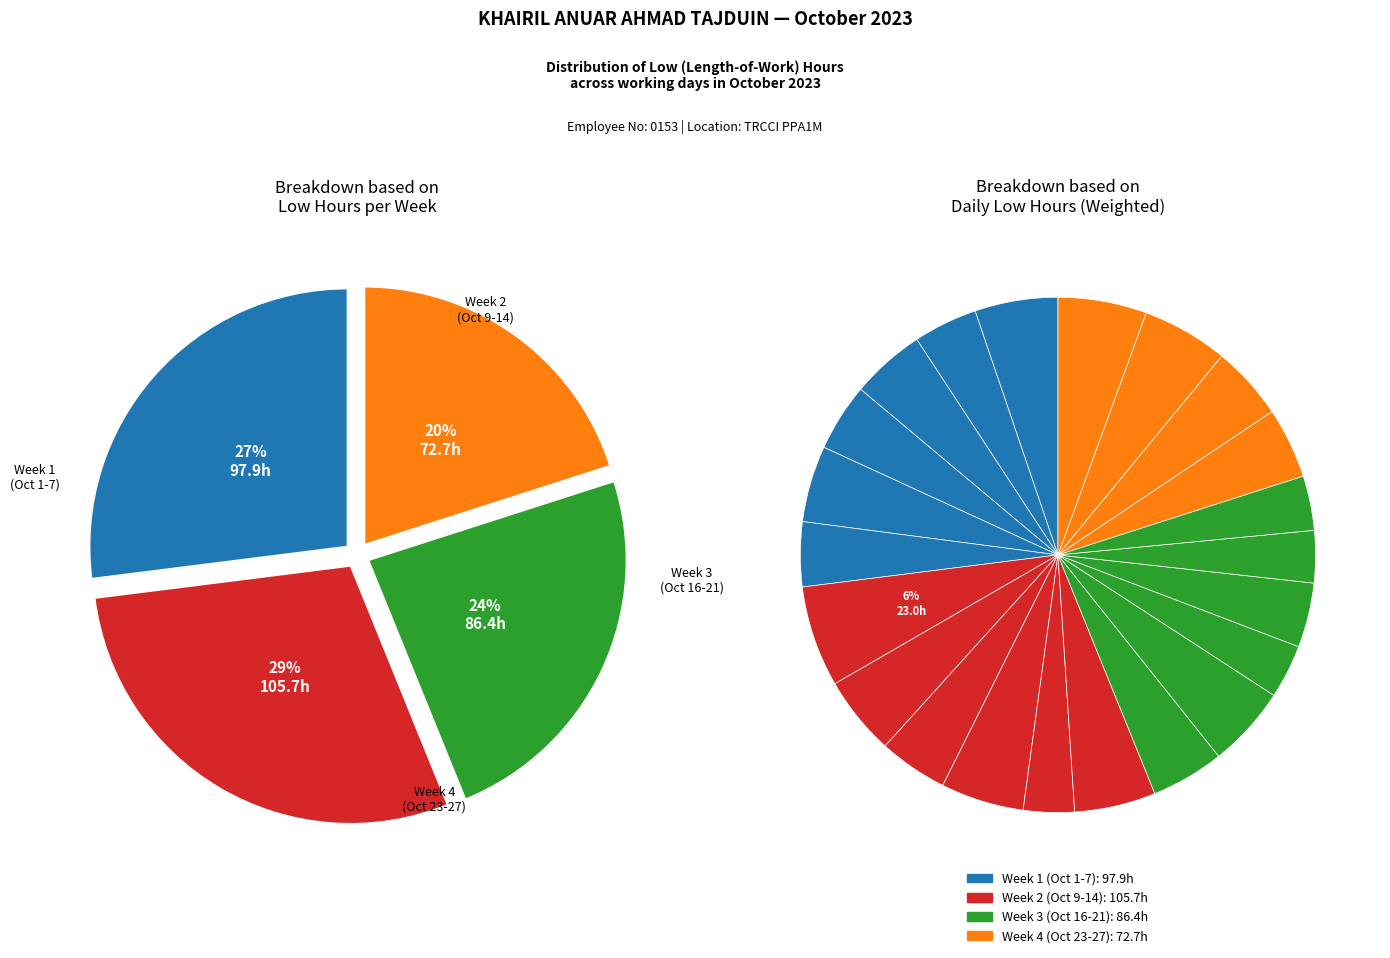

What is the ratio of the value at 21 to the value at 14?

0.7